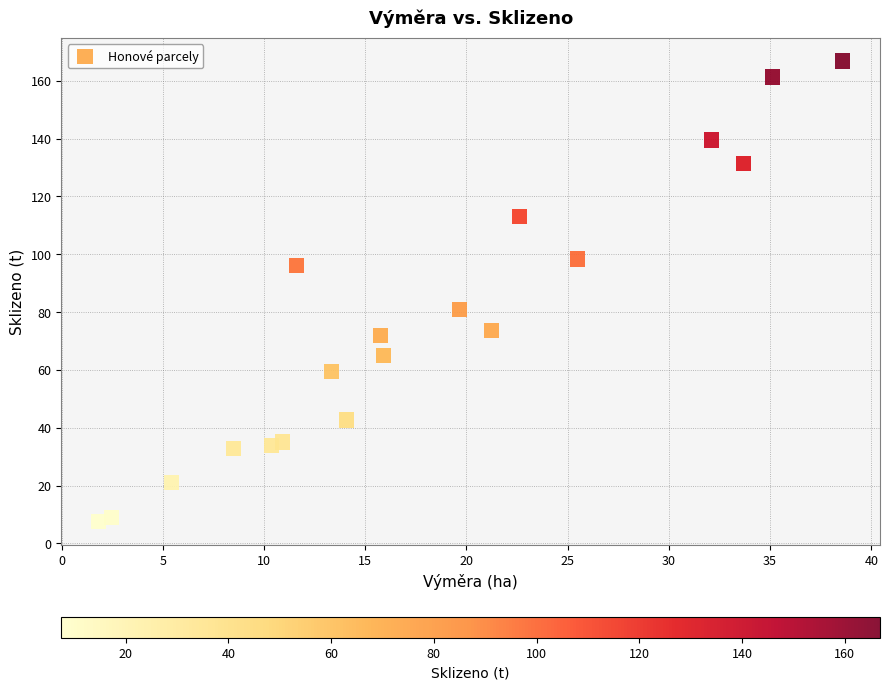

What Y value in the scatter plot is closest to 87?

80.9